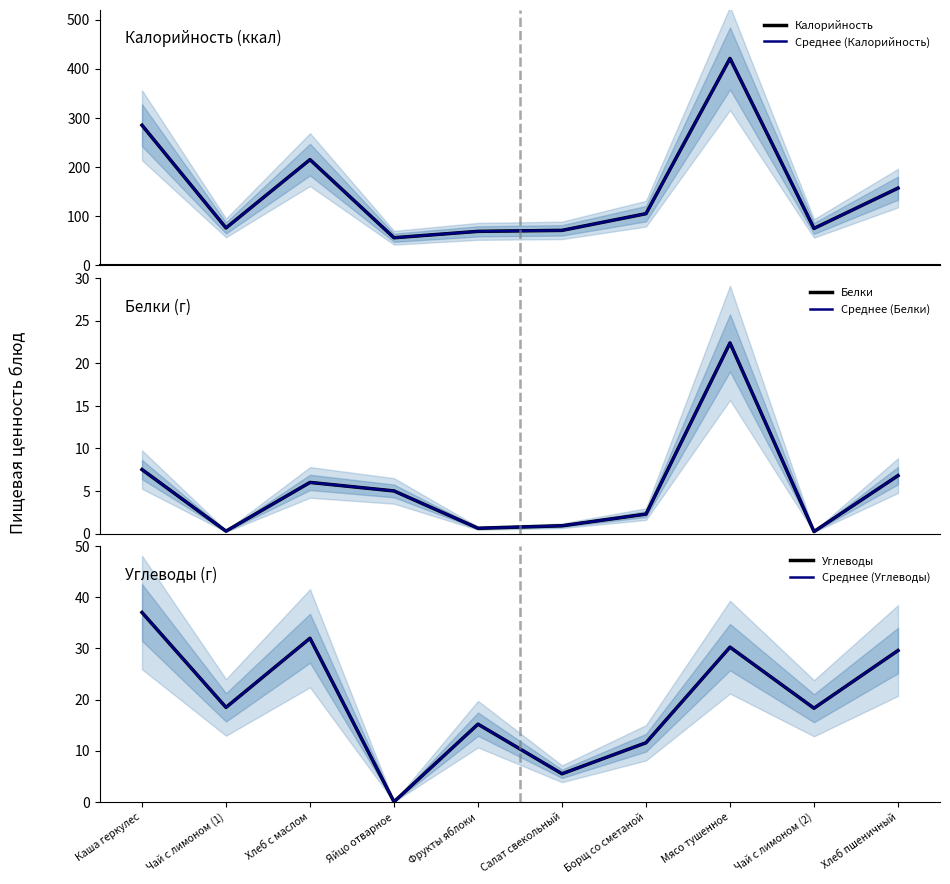

What is the difference between the second highest and second lowest values in the Среднее (Белки) series?

7.2